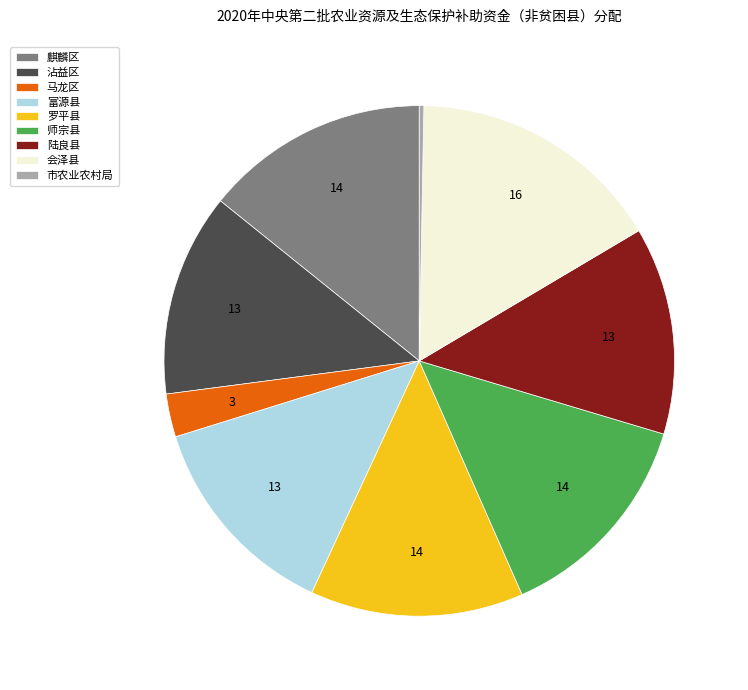

Combined, do 沾益区 and 陆良县 account for over 50%?

No